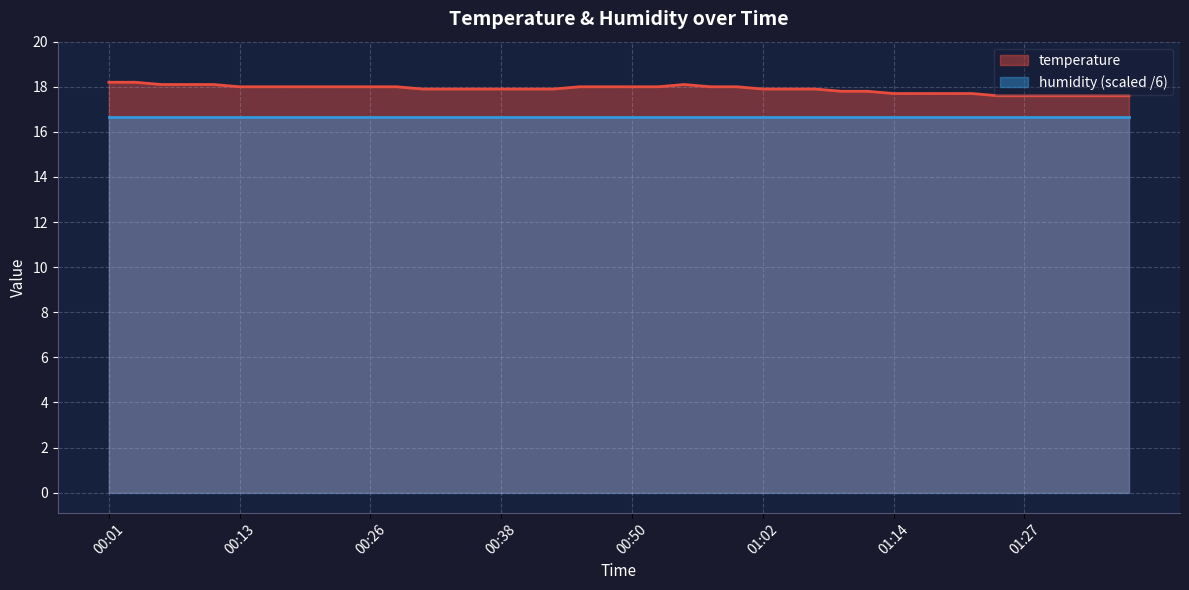

At which label is the value closest to 17?

01:24